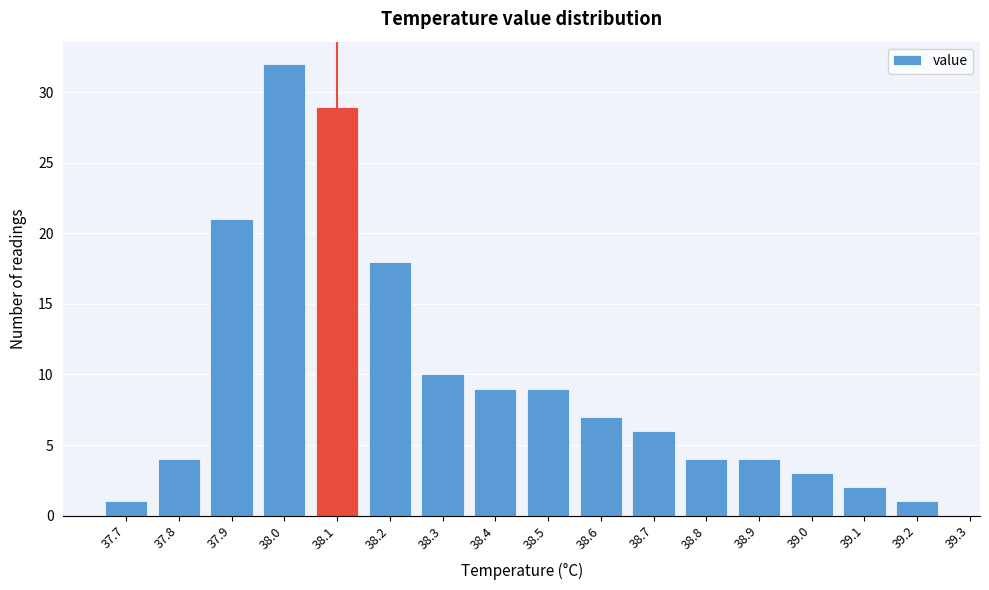

What is the height of the bar covering 38.35 to 38.45 on the x-axis? The values are not printed on the chart, so give them approximately, as read against the axis.

9